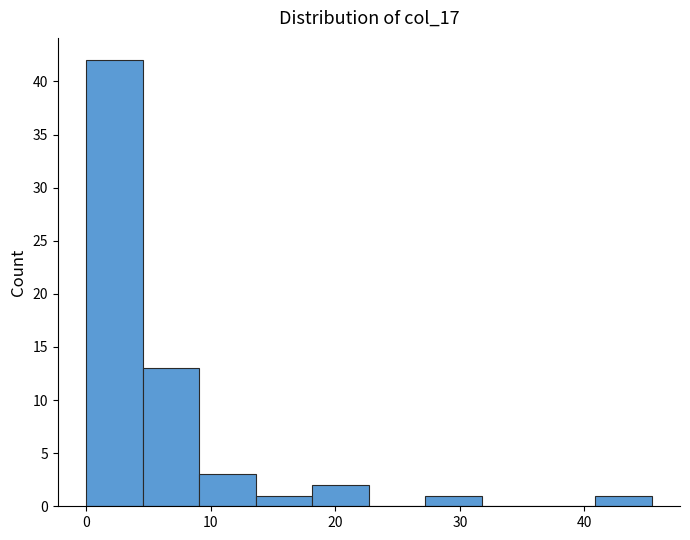

Reading left to right, list every bar in this chart as the range it spans on the x-axis followed by its height. Neither the bar edges nor the heights are printed on the chart, so give them approximately, as read against the axes.

0 to 5: 42
5 to 9: 13
9 to 14: 3
14 to 18: 1
18 to 23: 2
23 to 27: 0
27 to 32: 1
32 to 36: 0
36 to 41: 0
41 to 45: 1